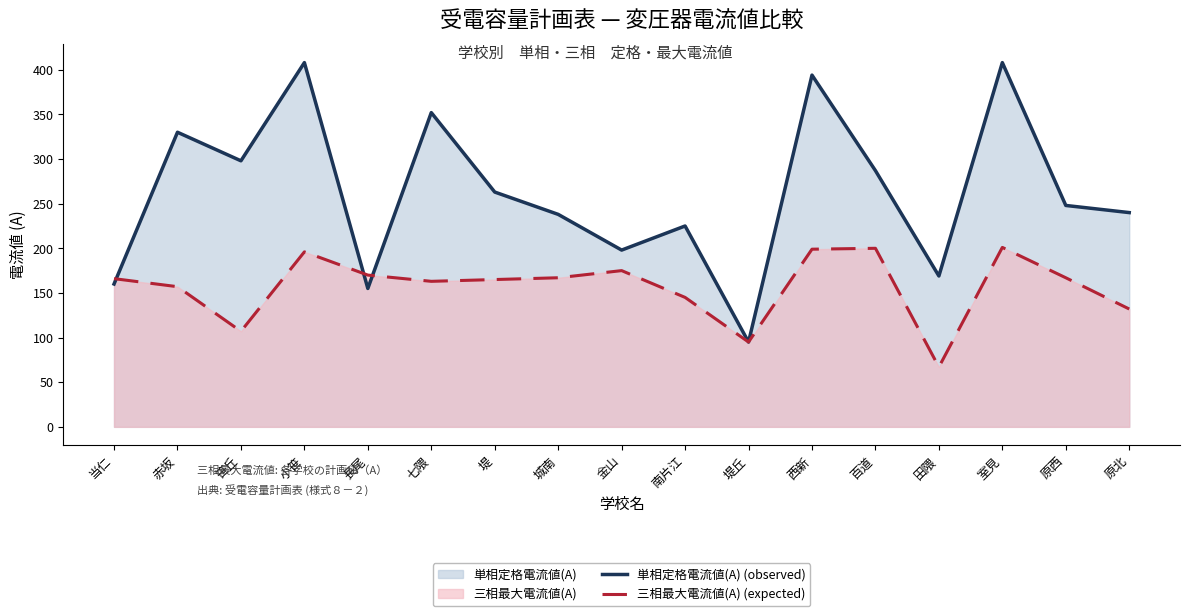

At 百道, list the series in order from largest to smallest.

単相定格電流値(A) (line), 三相最大電流値(A) (line)